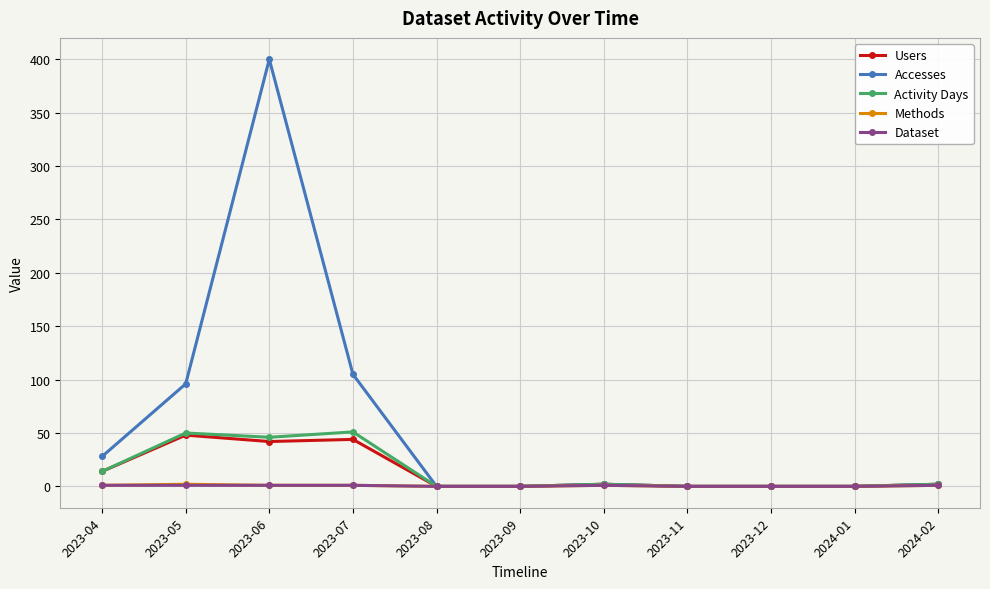

At how many categories does at least one series exceed 80?

3